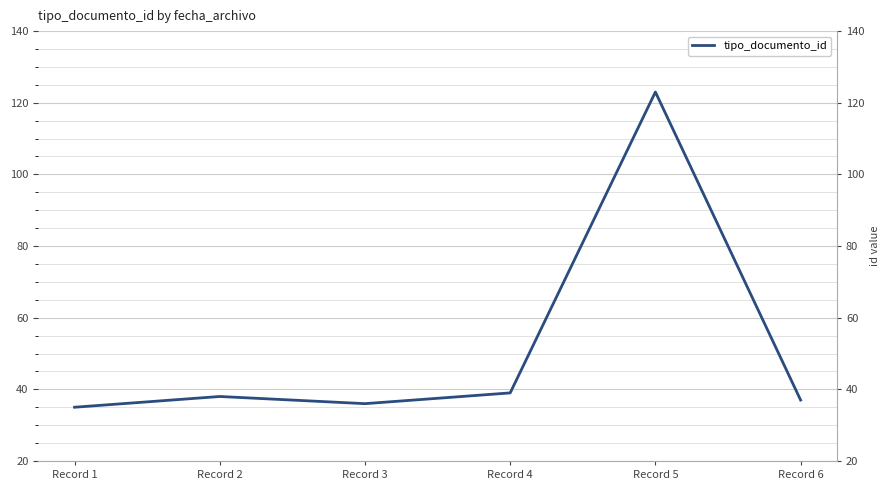

What is the sum of all values?

308